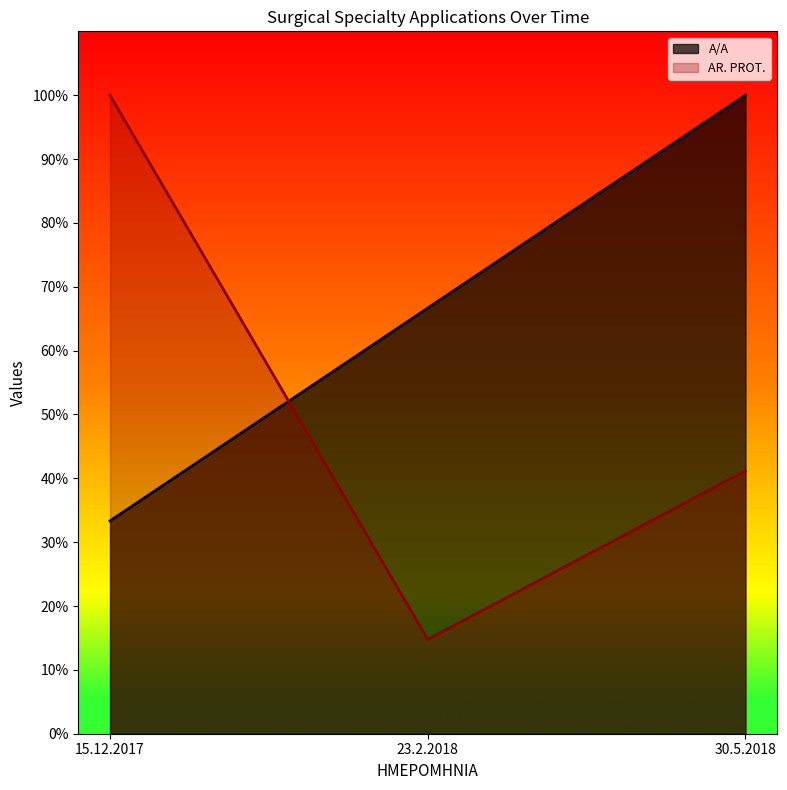

How many AR. PROT. values are between 0 and 1?

3